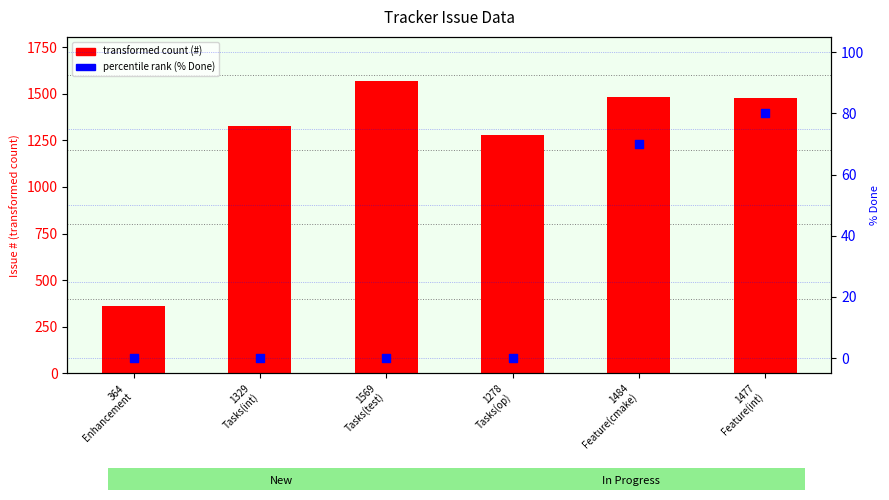

At how many categories does at least one series exceed 12?

6